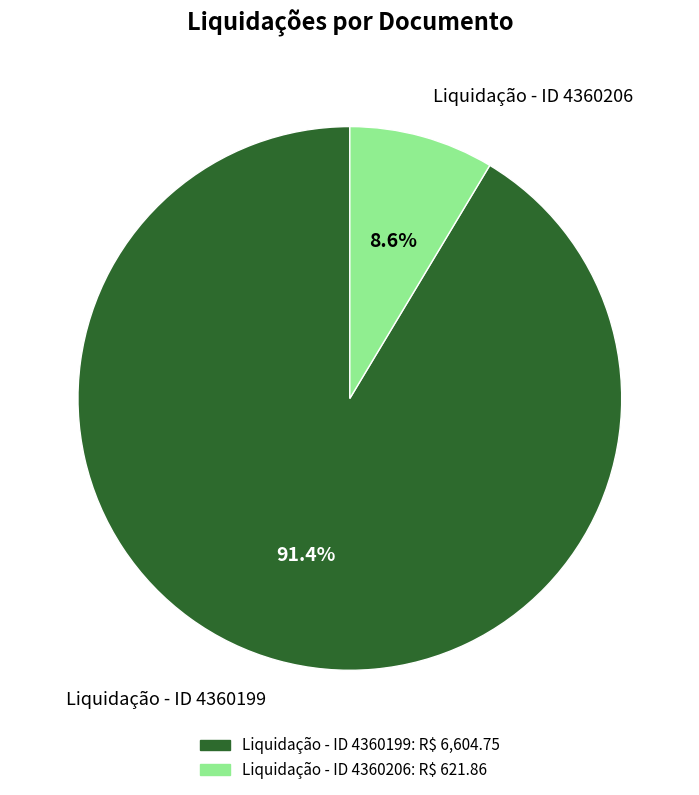

Which slice is the largest?

Liquidação - ID 4360199